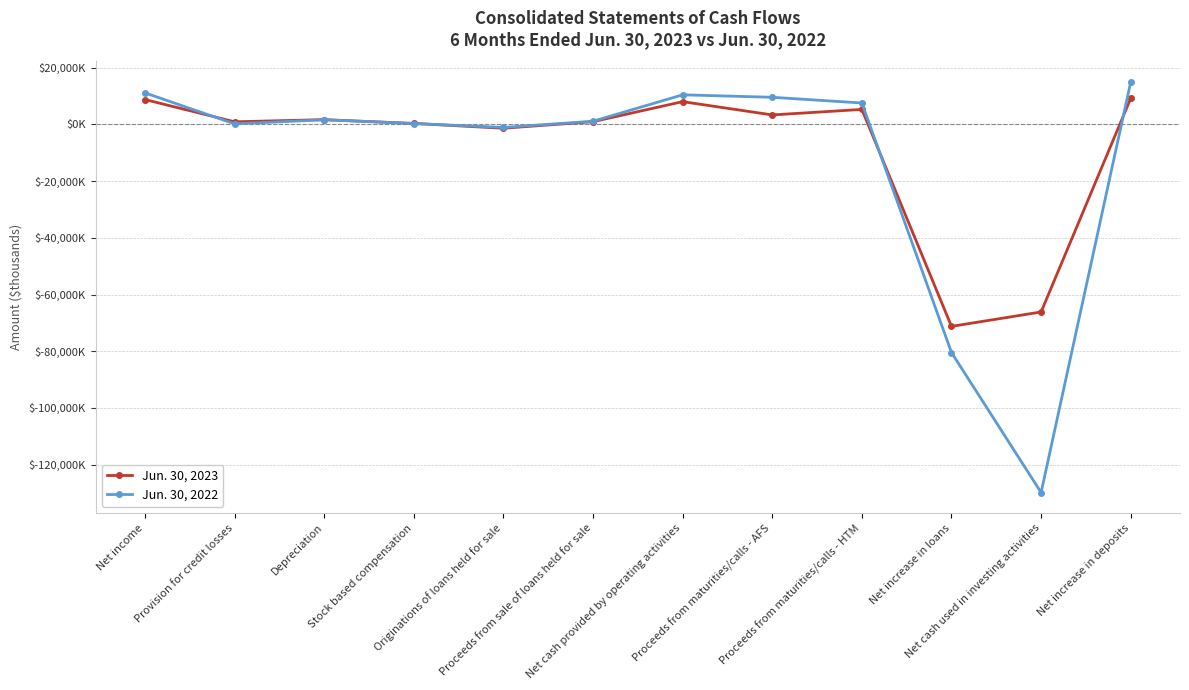

Is this an area chart (filled region under the line)?

No